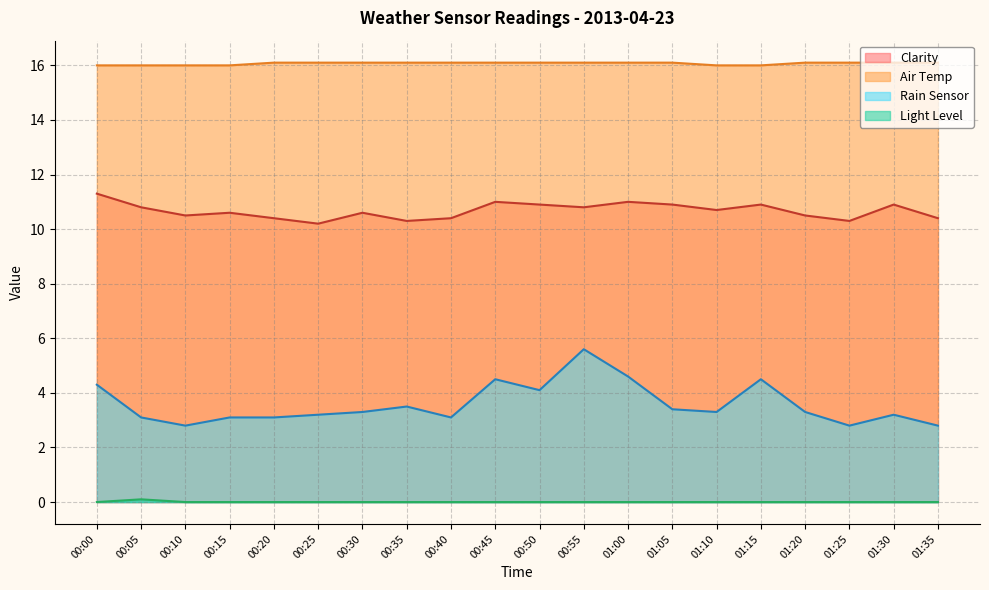

At which label does Clarity reach its minimum?

00:25